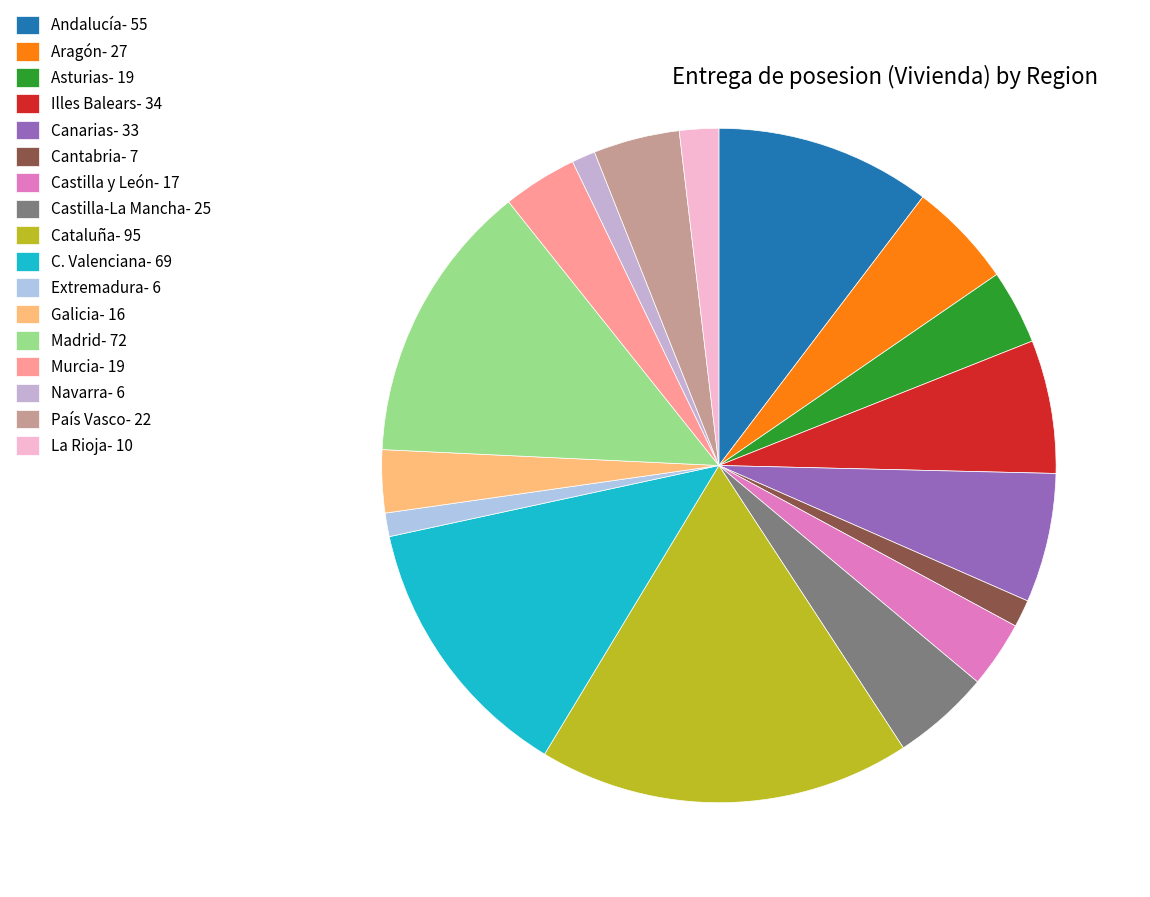

Is there any slice that represents more than half of the pie?

No